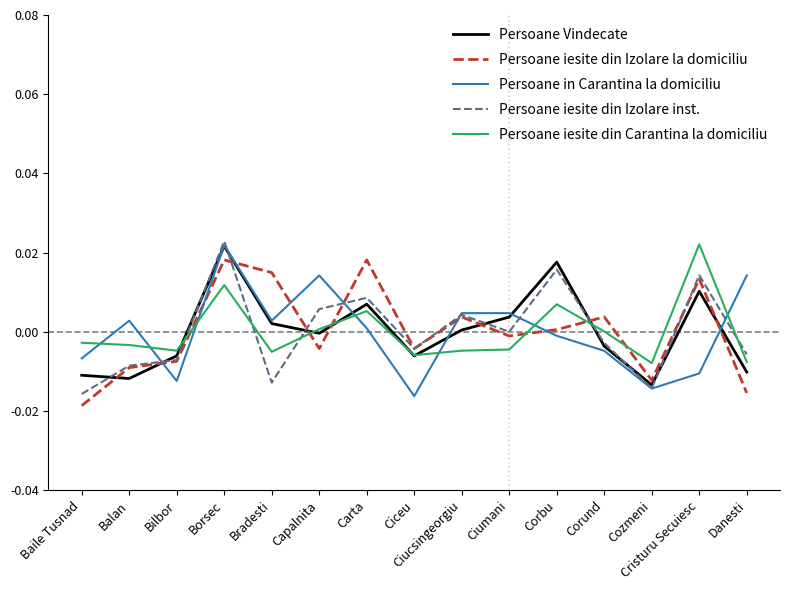

Between Corund and Cozmeni, which series saw the biggest shift?

Persoane iesite din Izolare la domiciliu